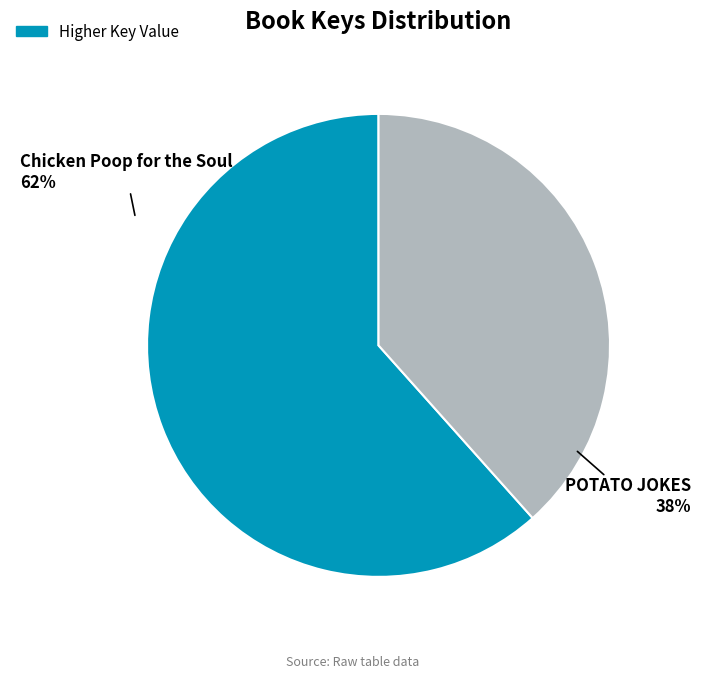

To the nearest percent, what is the average slice percentage?

50%